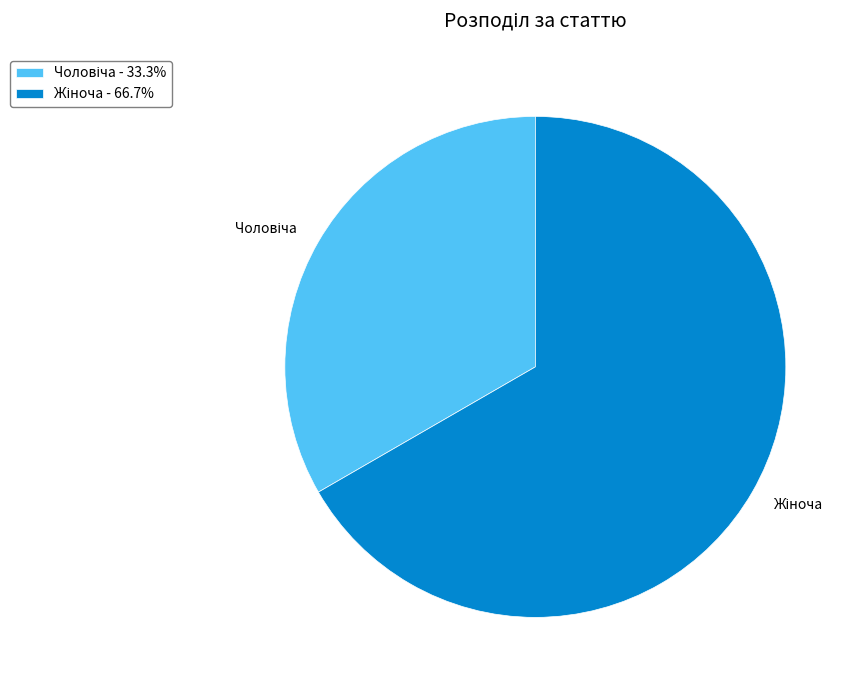

Does any single category account for the majority?

Yes